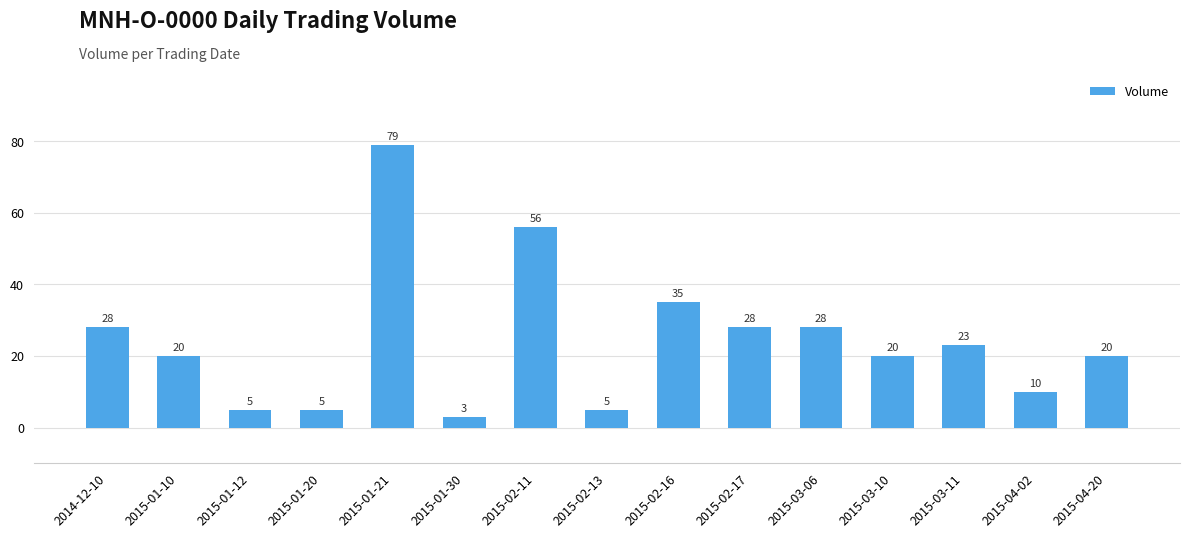

The value at 2015-04-02 is 10. True or false?

True